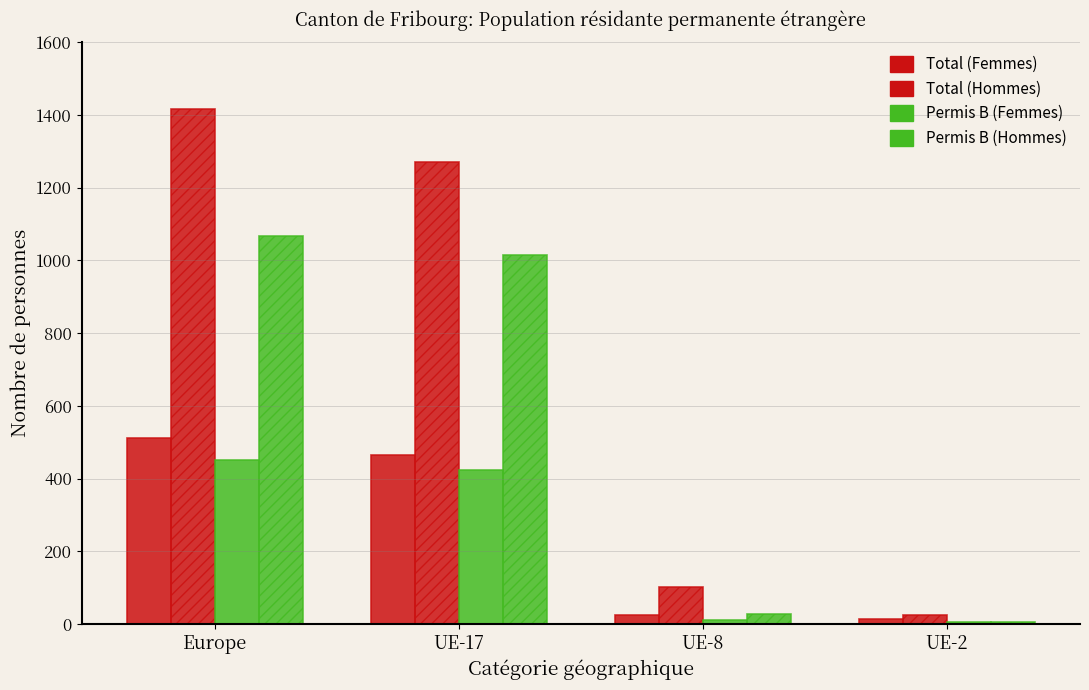

Does the chart contain stacked bars?

No